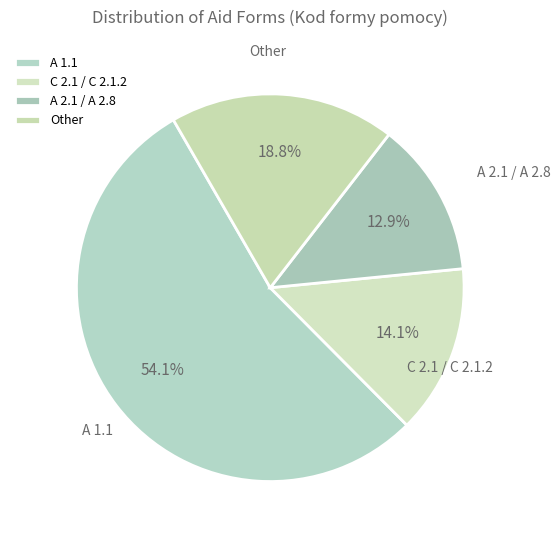

Which category accounts for the majority?

A 1.1